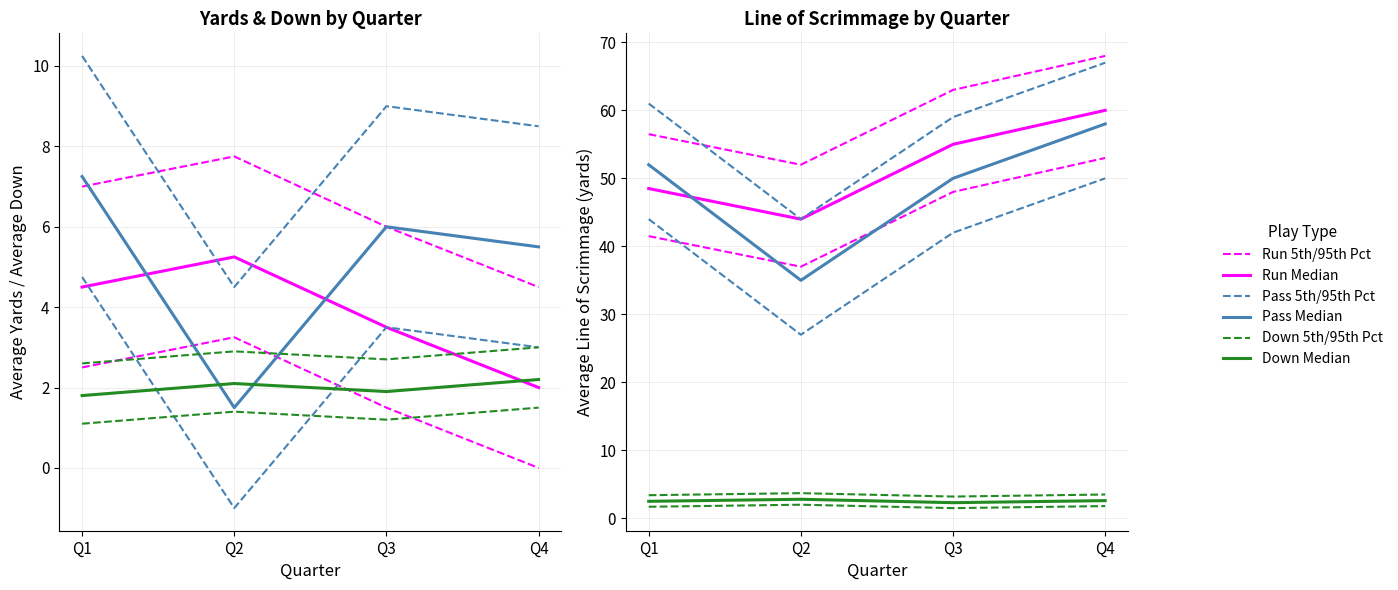

True or false: avg_down_pass has more than 1 interior local peaks.

False